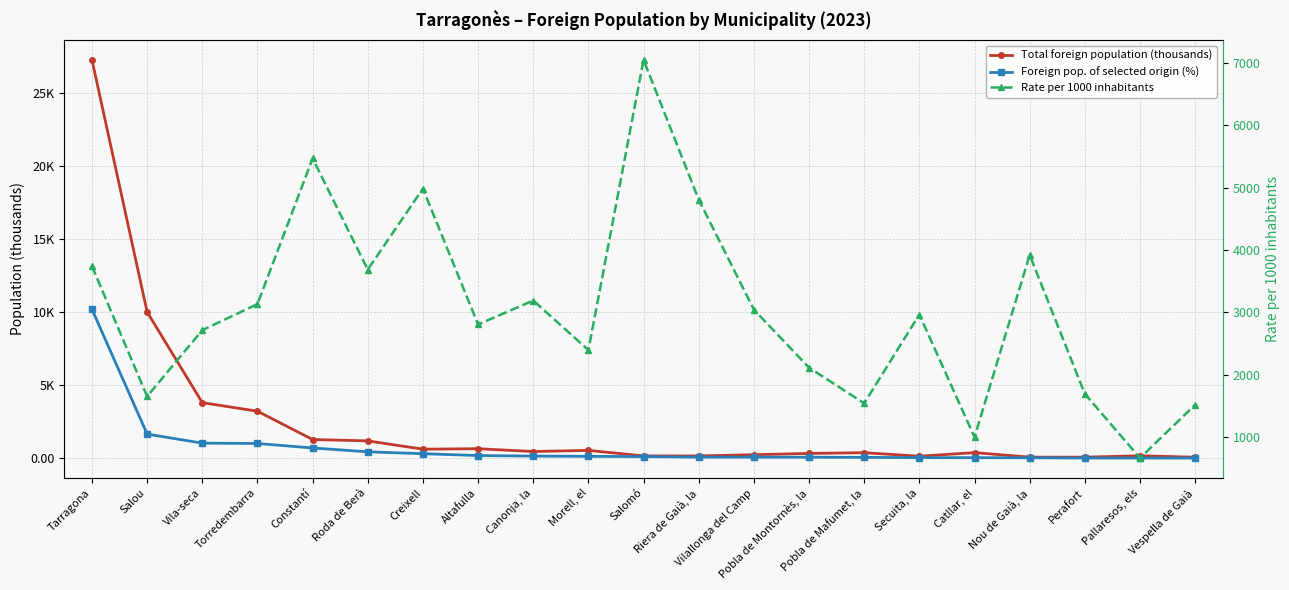

Which series has the largest total across all categories?

Rate per 1000 inhabitants